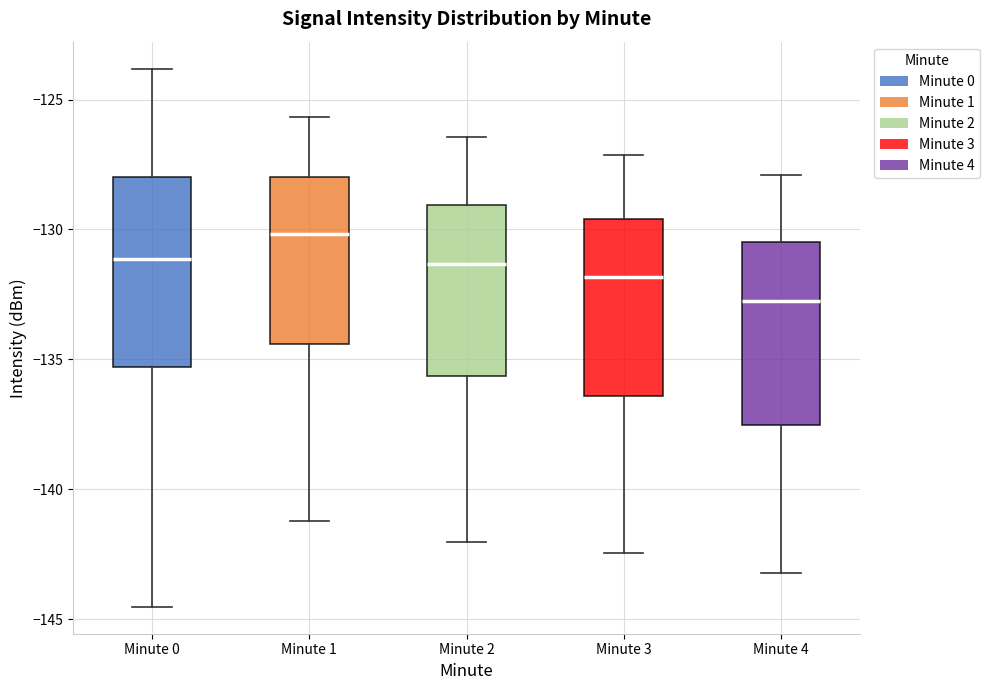

Reading left to right, read every box against the y-axis: the position of its median line, the range the box covers, and the ends of its whiskers. The values are not printed on the chart, so give them approximately, as read against the axis.

Minute 0: median -131.0, box -135.5 to -128.0, whiskers -144.5 to -124.0
Minute 1: median -130.0, box -134.5 to -128.0, whiskers -141.0 to -125.5
Minute 2: median -131.5, box -135.5 to -129.0, whiskers -142.0 to -126.5
Minute 3: median -132.0, box -136.5 to -129.5, whiskers -142.5 to -127.0
Minute 4: median -132.5, box -137.5 to -130.5, whiskers -143.0 to -128.0